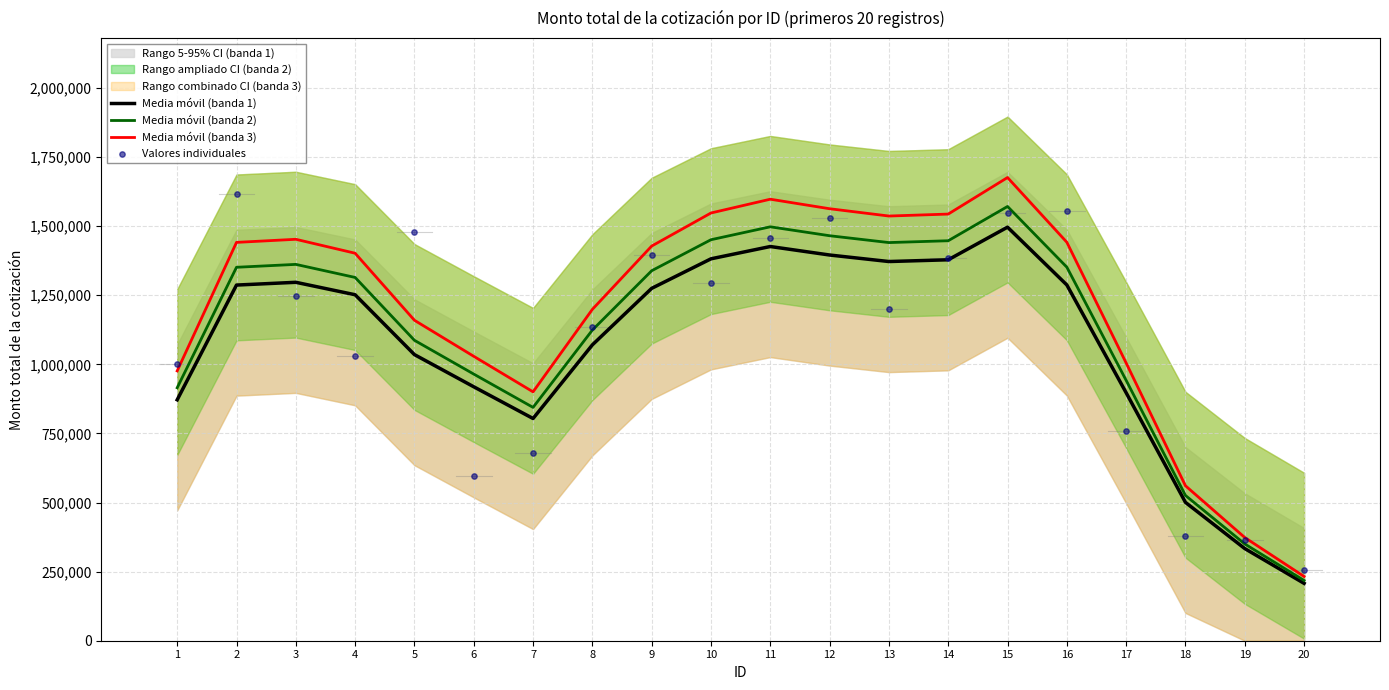

The value of Media móvil (banda 3) at 10 is 1547403.7. True or false?

True